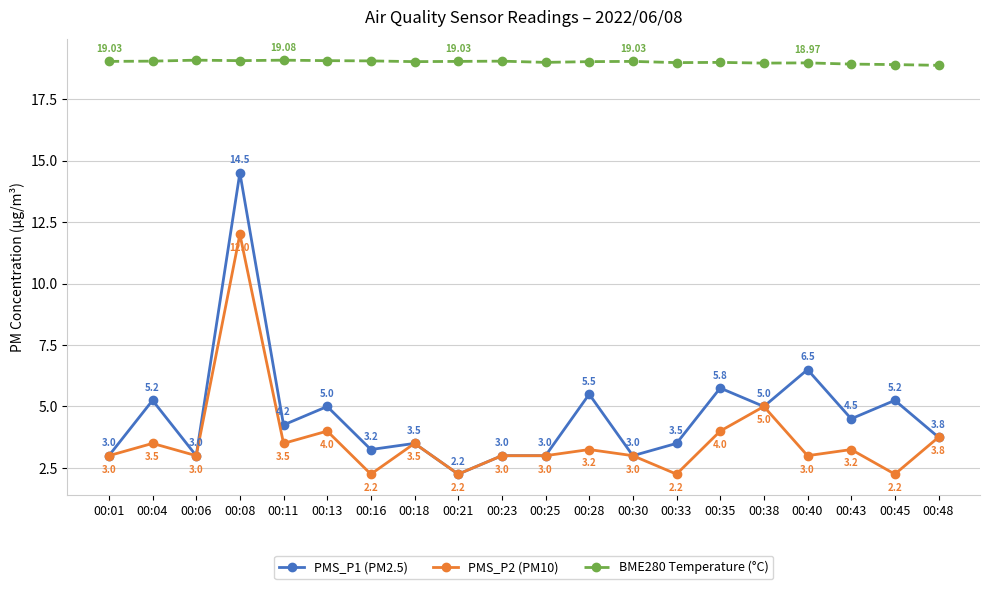

At which category does PMS_P2 (PM10) reach its first local peak?

00:04